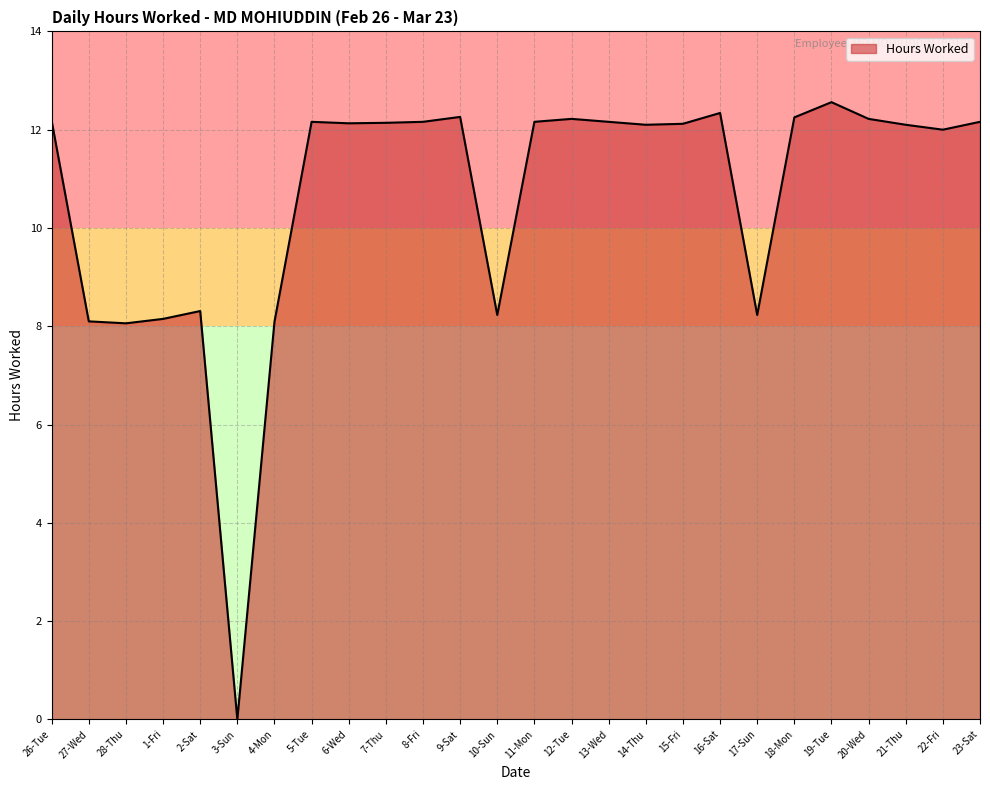

What is the sum of the values at 12-Tue and 26-Tue?

24.4